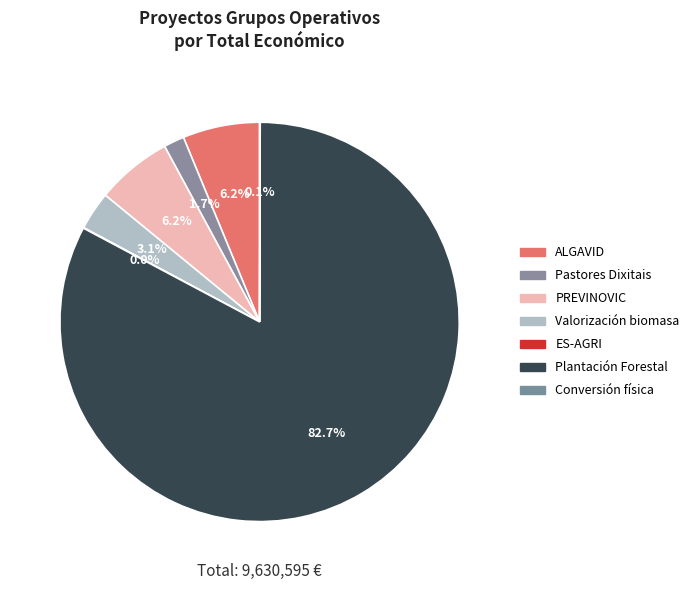

To the nearest percent, what percentage of the pie is PREVINOVIC?

6%